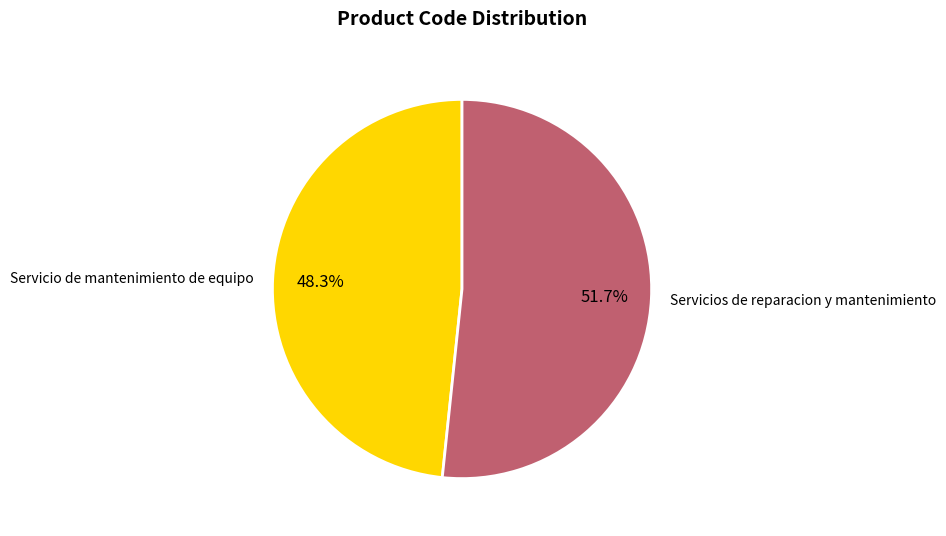

Which slice represents more than half of the pie?

Servicios de reparacion y mantenimiento